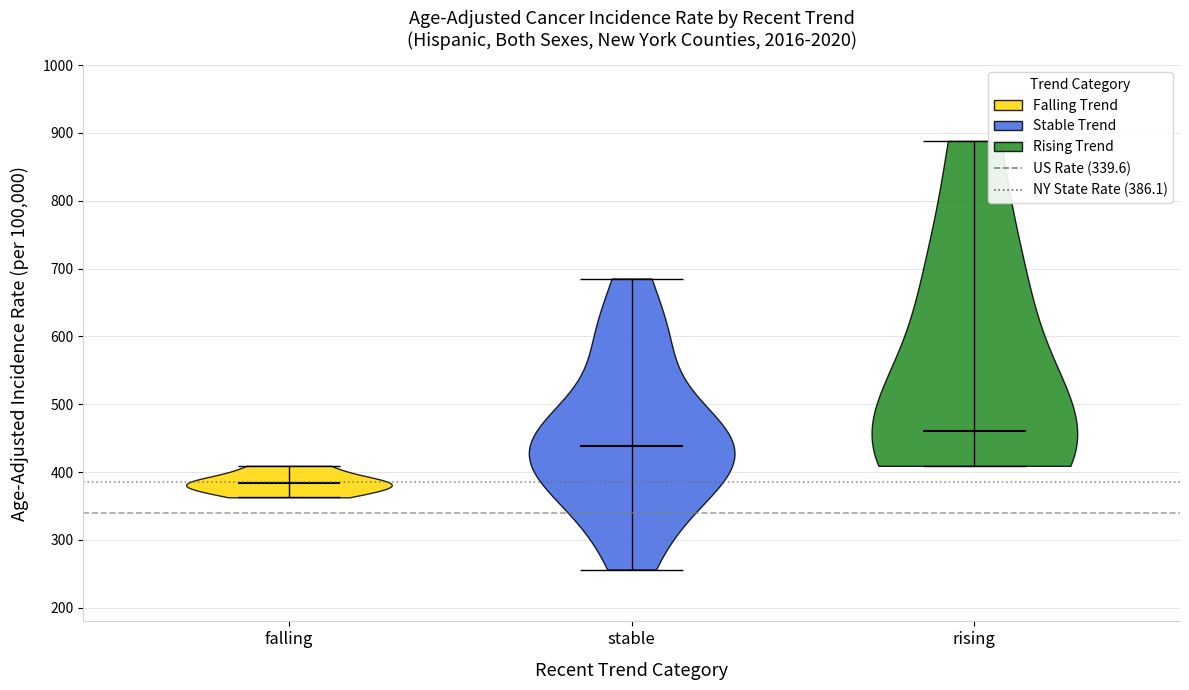

Which violin has the highest median line?

rising